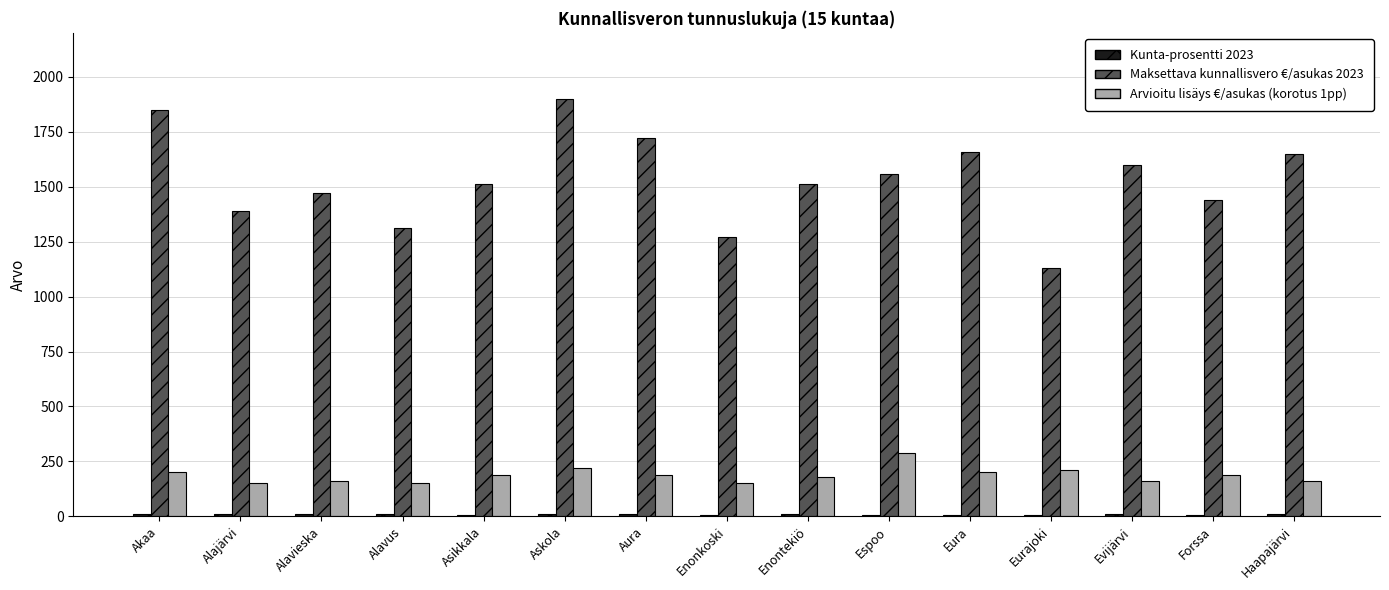

Which series has the widest spread of values?

Maksettava kunnallisvero €/asukas 2023